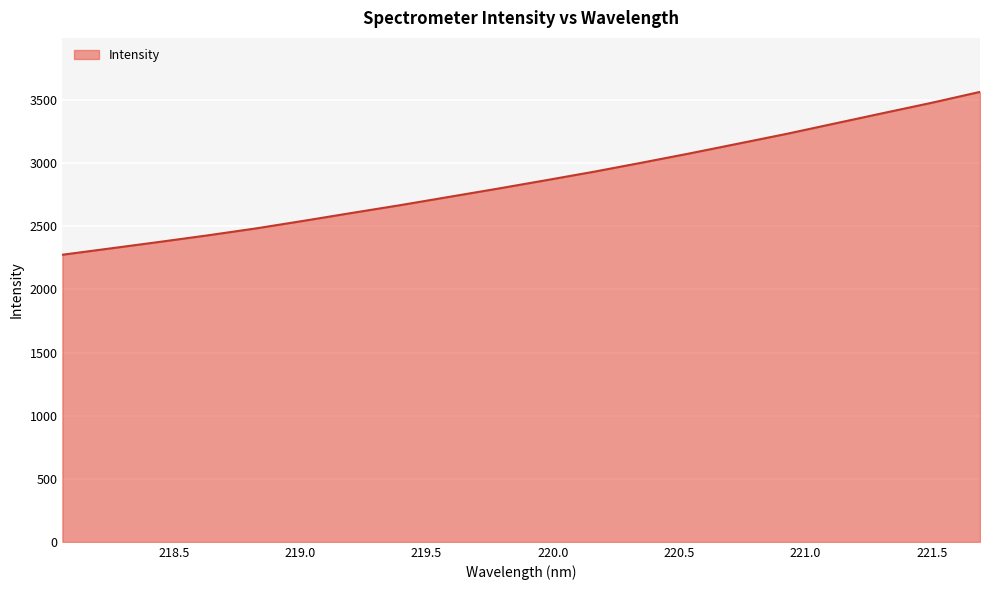

What is the maximum value shown in the chart?

3564.9